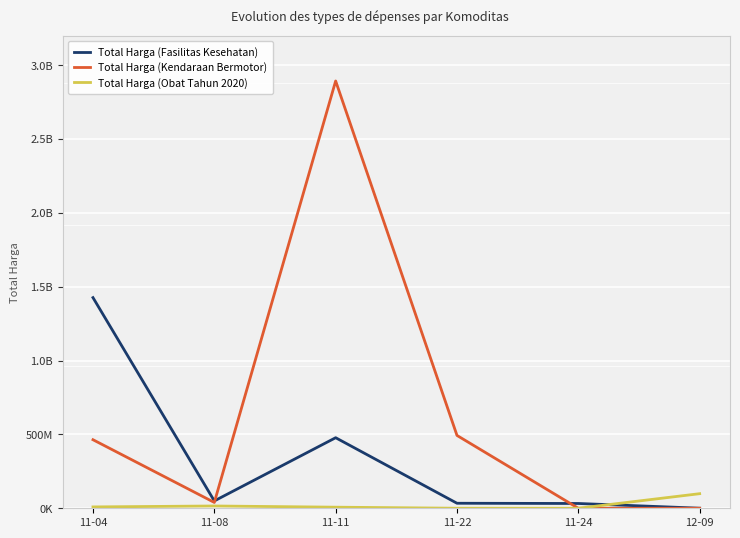

Does the chart display data point markers on the line(s)?

No